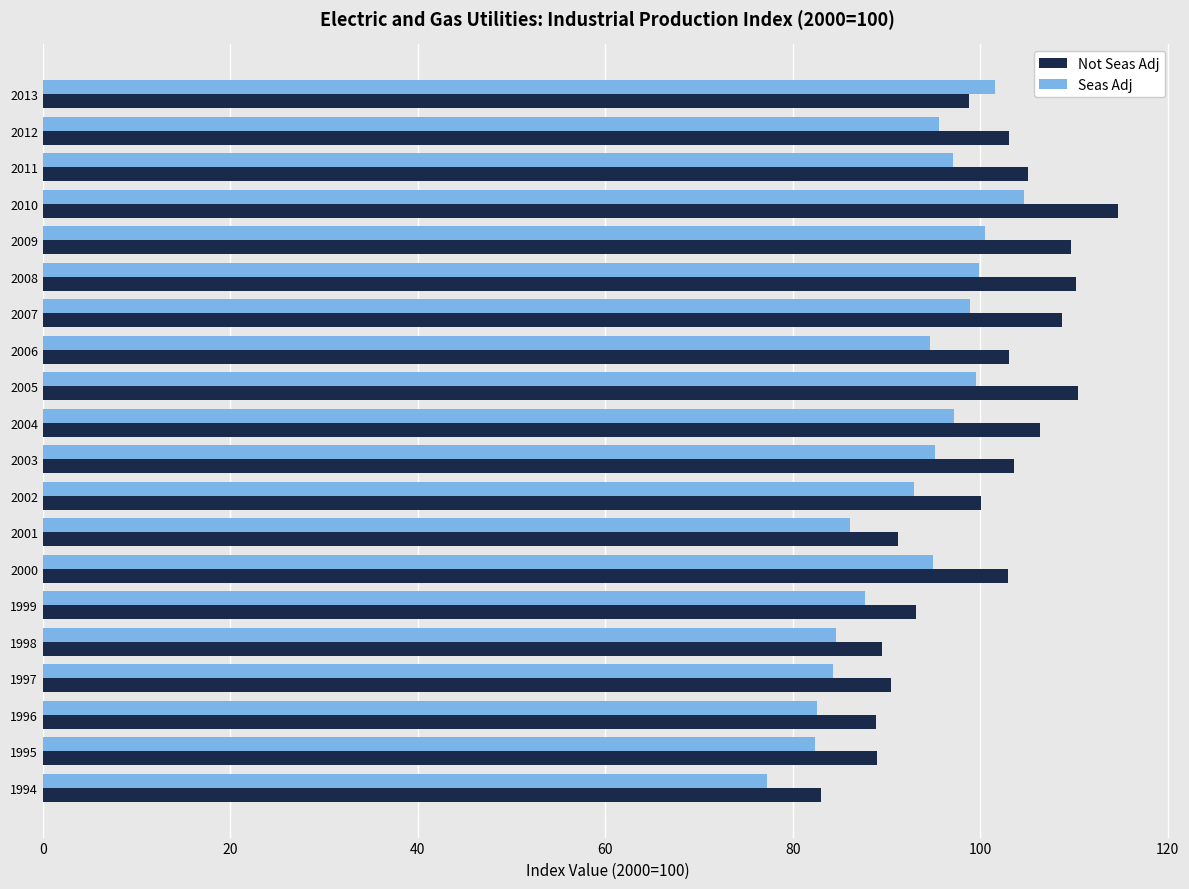

Which category has the lowest value in the Not Seas Adj series?

1994